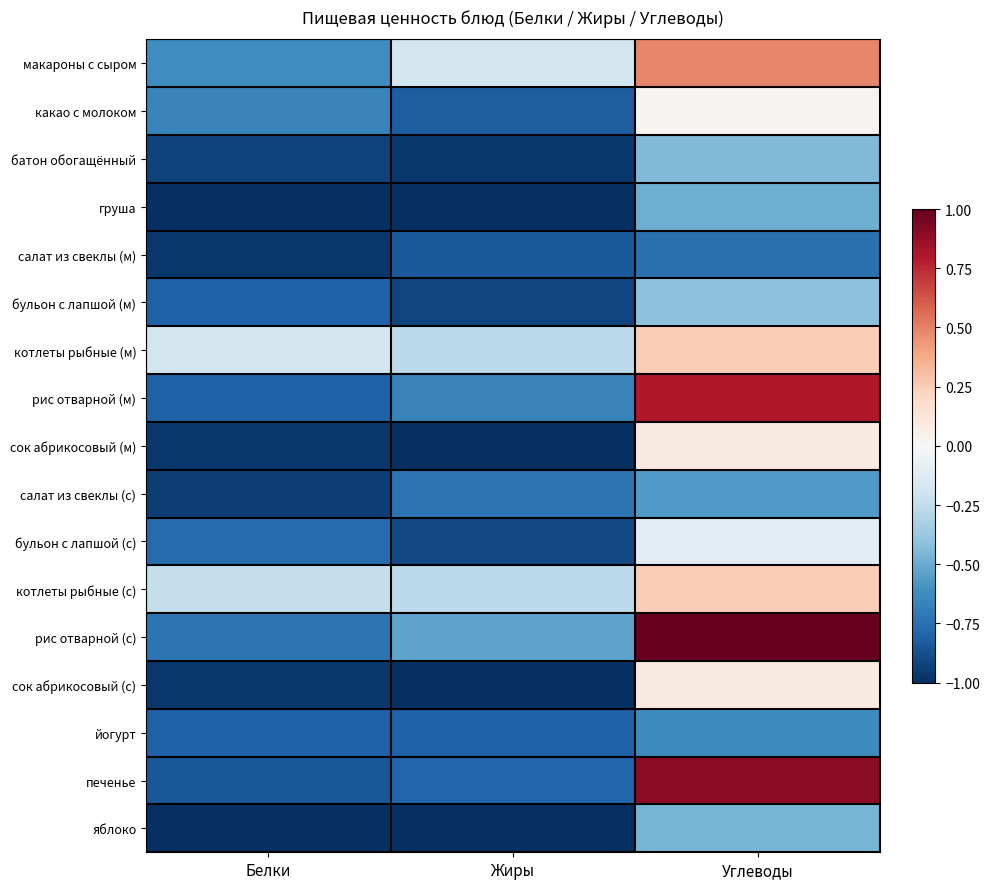

Reading left to right, what are all the values shown in this chart?

макароны с сыром: Белки=-0.6	Жиры=-0.2	Углеводы=0.5
какао с молоком: Белки=-0.7	Жиры=-0.8	Углеводы=0.0
батон обогащённый: Белки=-0.9	Жиры=-1.0	Углеводы=-0.4
груша: Белки=-1.0	Жиры=-1.0	Углеводы=-0.5
салат из свеклы (м): Белки=-1.0	Жиры=-0.8	Углеводы=-0.7
бульон с лапшой (м): Белки=-0.8	Жиры=-0.9	Углеводы=-0.4
котлеты рыбные (м): Белки=-0.2	Жиры=-0.3	Углеводы=0.2
рис отварной (м): Белки=-0.8	Жиры=-0.7	Углеводы=0.8
сок абрикосовый (м): Белки=-1.0	Жиры=-1.0	Углеводы=0.1
салат из свеклы (с): Белки=-0.9	Жиры=-0.7	Углеводы=-0.6
бульон с лапшой (с): Белки=-0.8	Жиры=-0.9	Углеводы=-0.1
котлеты рыбные (с): Белки=-0.2	Жиры=-0.3	Углеводы=0.2
рис отварной (с): Белки=-0.7	Жиры=-0.5	Углеводы=1.0
сок абрикосовый (с): Белки=-1.0	Жиры=-1.0	Углеводы=0.1
йогурт: Белки=-0.8	Жиры=-0.8	Углеводы=-0.6
печенье: Белки=-0.9	Жиры=-0.8	Углеводы=0.9
яблоко: Белки=-1.0	Жиры=-1.0	Углеводы=-0.5